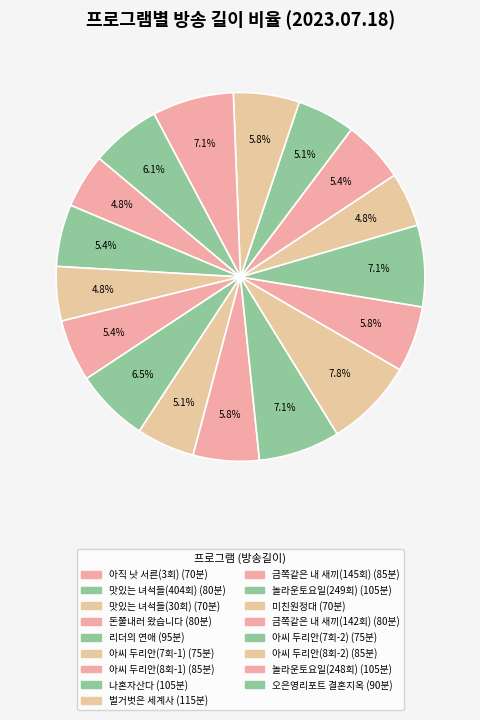

Is 맛있는 녀석들(404회) the majority of the pie?

No